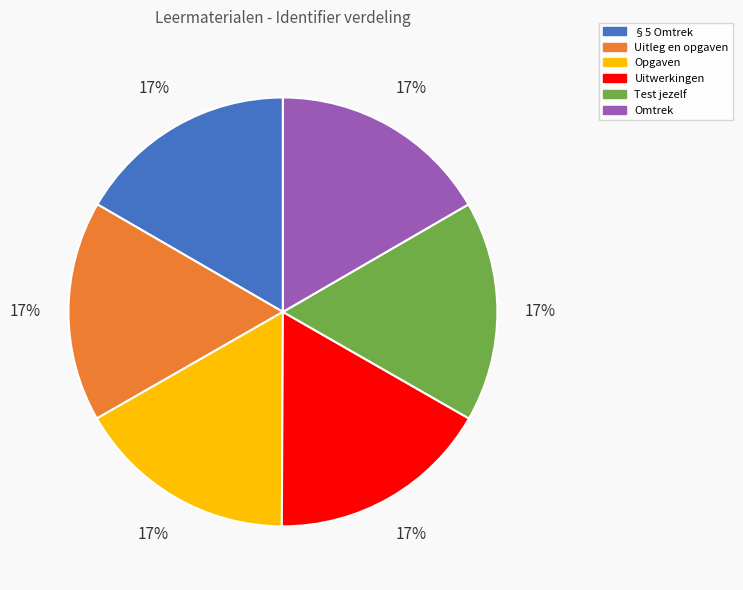

Is it true that Uitwerkingen is 17% of the pie?

True